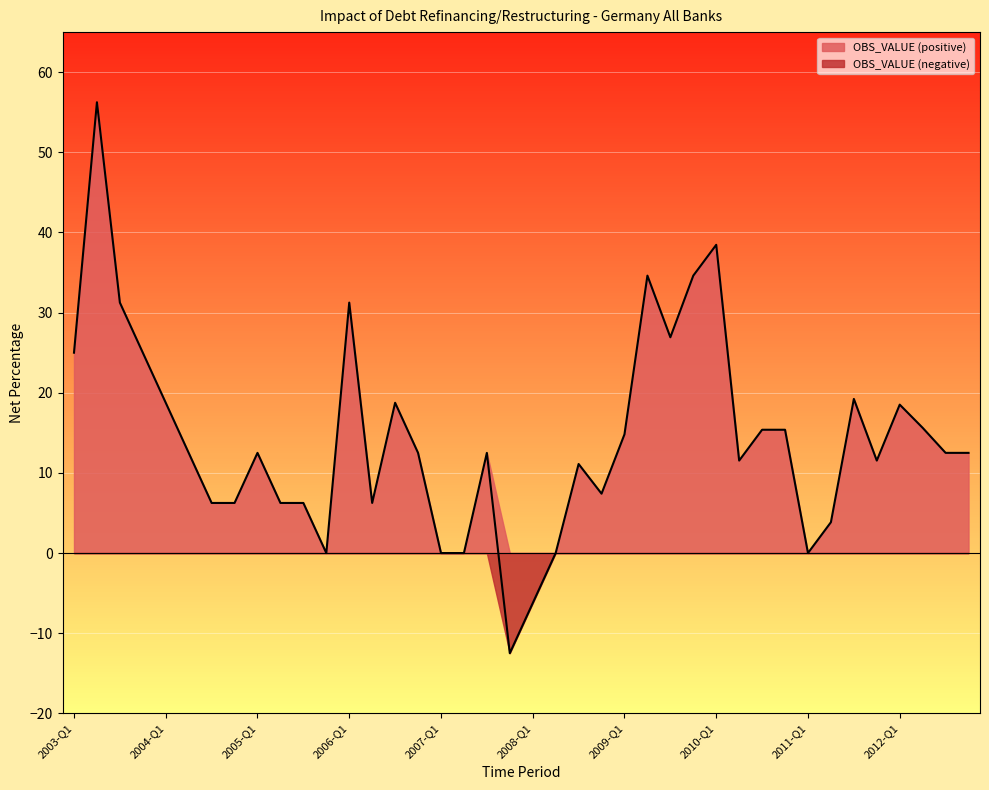

Reading left to right, list all the values displayed in this chart.

2003-Q1=25.0	2003-Q2=56.2	2003-Q3=31.2	2003-Q4=25.0	2004-Q1=18.8	2004-Q2=12.5	2004-Q3=6.2	2004-Q4=6.2	2005-Q1=12.5	2005-Q2=6.2	2005-Q3=6.2	2005-Q4=0.0	2006-Q1=31.2	2006-Q2=6.2	2006-Q3=18.8	2006-Q4=12.5	2007-Q1=0.0	2007-Q2=0.0	2007-Q3=12.5	2007-Q4=-12.5	2008-Q1=-6.2	2008-Q2=0.0	2008-Q3=11.1	2008-Q4=7.4	2009-Q1=14.8	2009-Q2=34.6	2009-Q3=26.9	2009-Q4=34.6	2010-Q1=38.5	2010-Q2=11.5	2010-Q3=15.4	2010-Q4=15.4	2011-Q1=0.0	2011-Q2=3.8	2011-Q3=19.2	2011-Q4=11.5	2012-Q1=18.5	2012-Q2=15.6	2012-Q3=12.5	2012-Q4=12.5